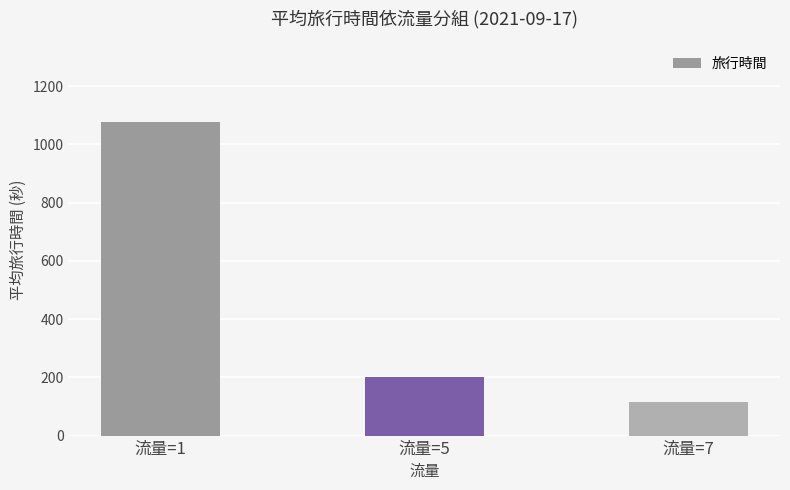

What is the sum of the values at 流量=5 and 流量=7?

318.5